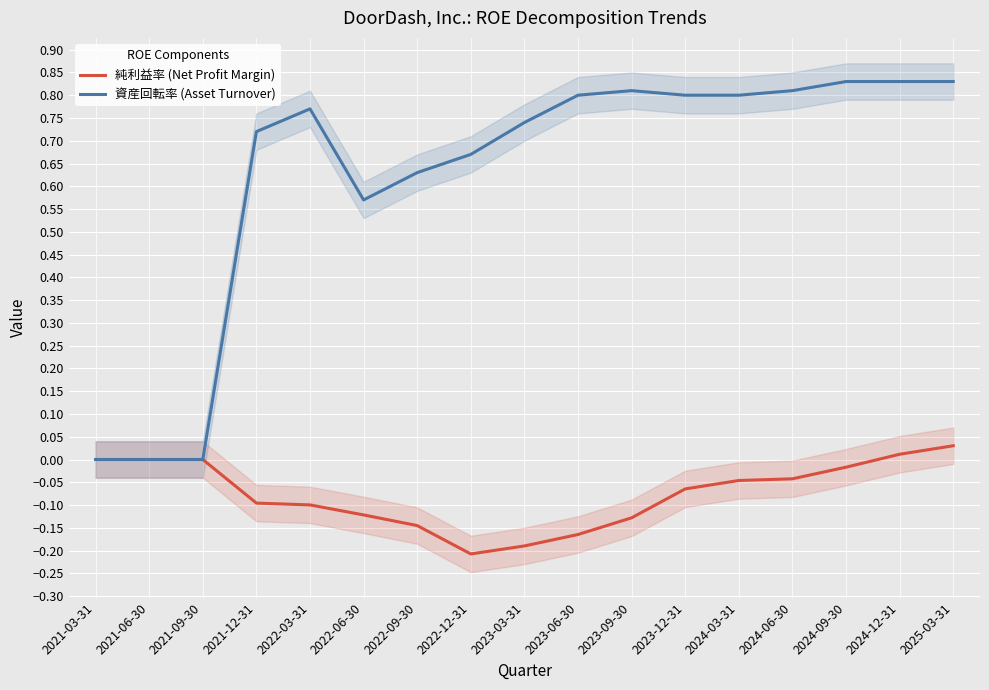

At which label is 純利益率 (Net Profit Margin) closest to 0?

2021-03-31